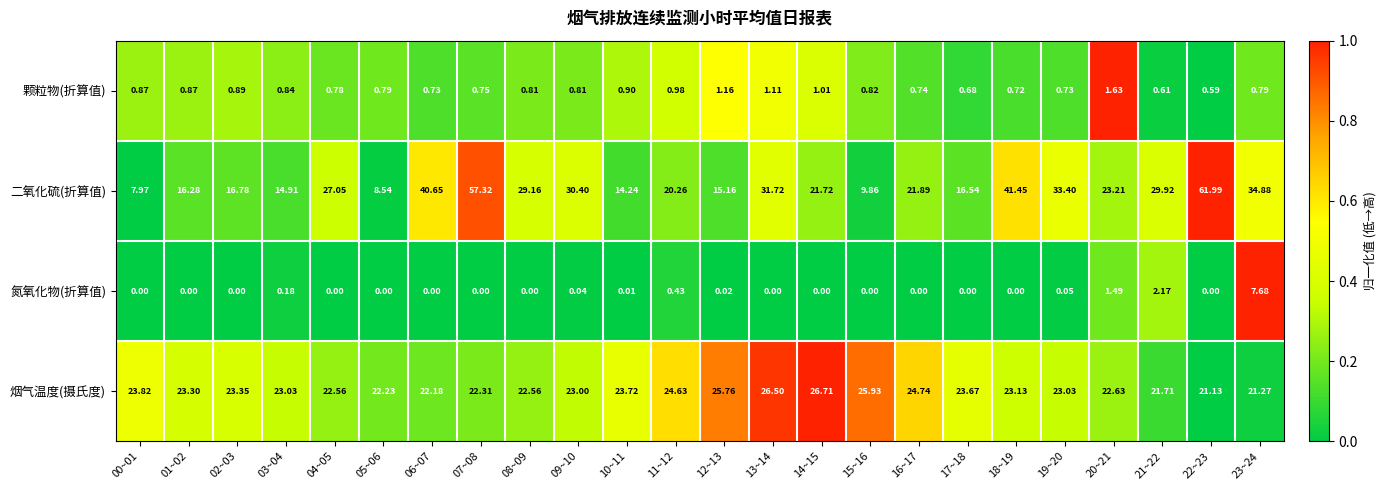

How many categories are shown in the chart?

24